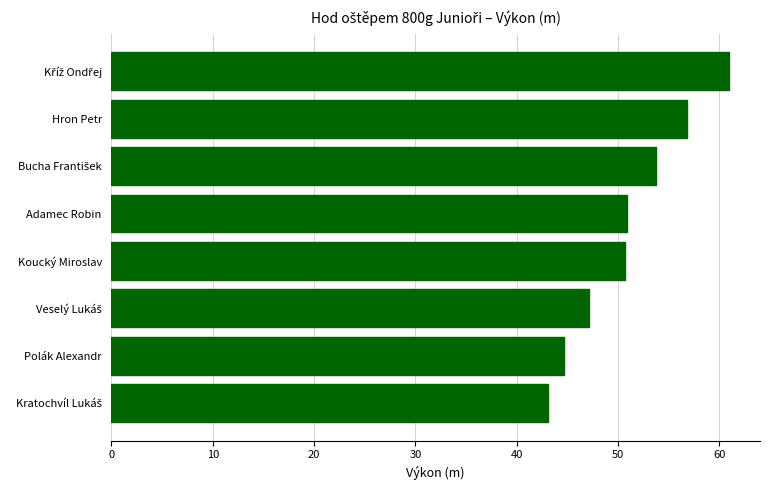

What is the smallest value displayed?

43.1